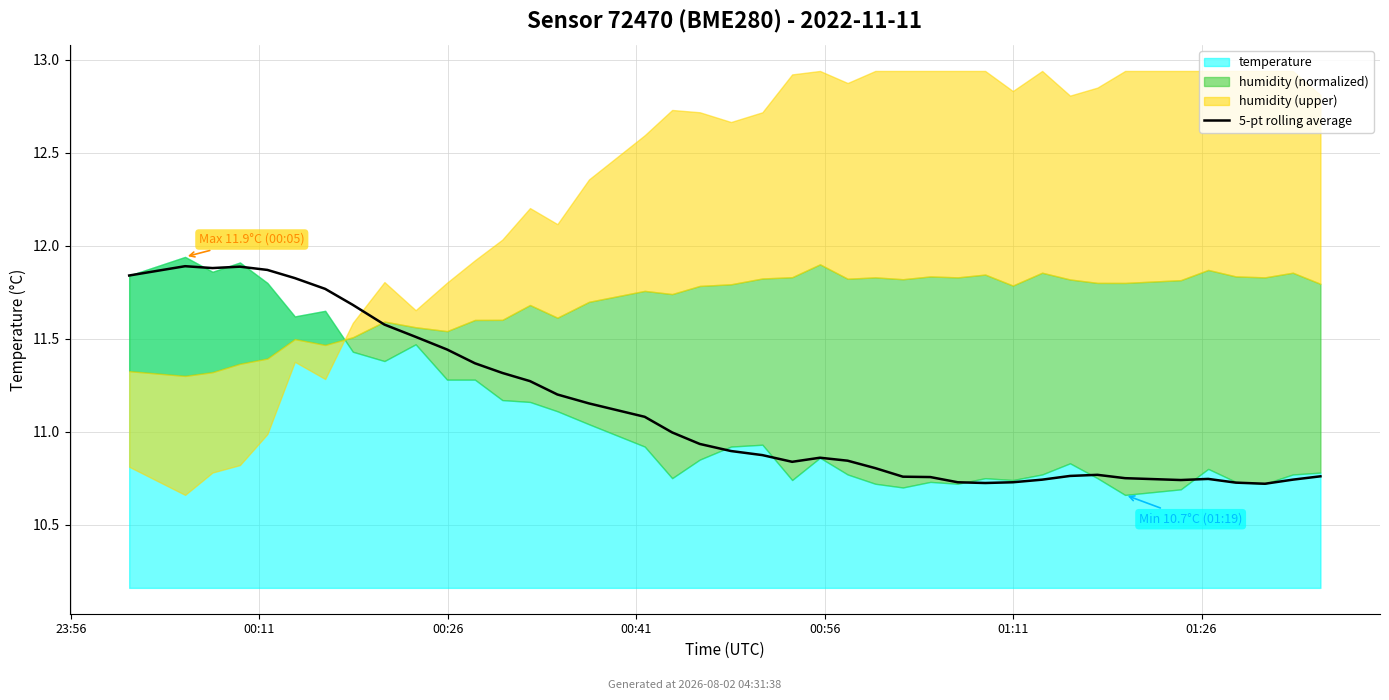

Reading left to right, list all the values displayed in this chart.

11.8	11.9	11.9	11.9	11.9	11.8	11.8	11.7	11.6	11.5	11.4	11.4	11.3	11.3	11.2	11.2	11.1	11.0	10.9	10.9	10.9	10.8	10.9	10.8	10.8	10.8	10.8	10.7	10.7	10.7	10.7	10.8	10.8	10.8	10.7	10.7	10.7	10.7	10.7	10.8